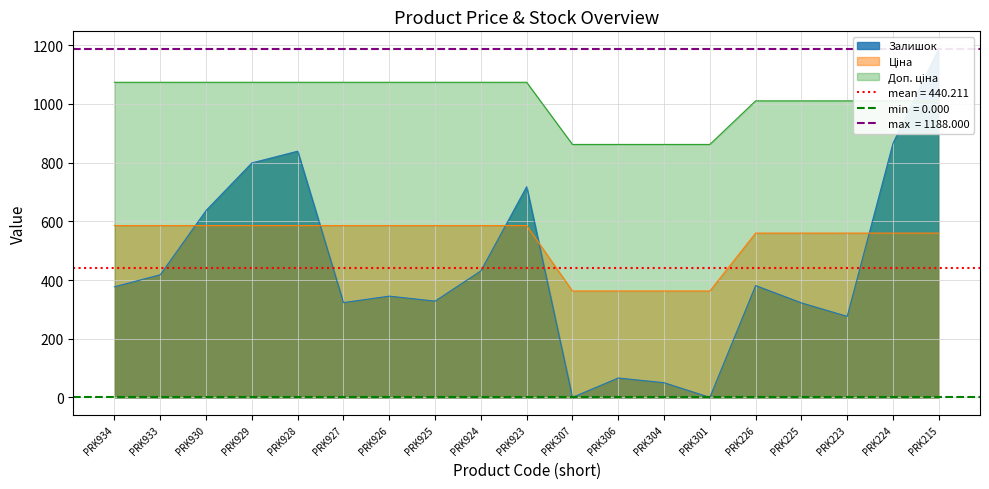

List the series in order of their peak value, highest first.

Залишок, Доп. ціна, Ціна